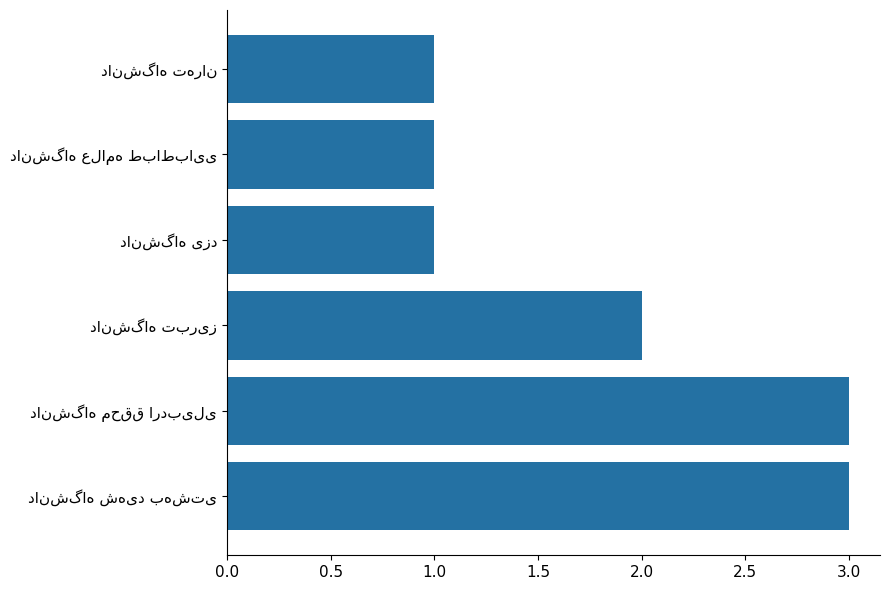

Are the bars horizontal?

Yes